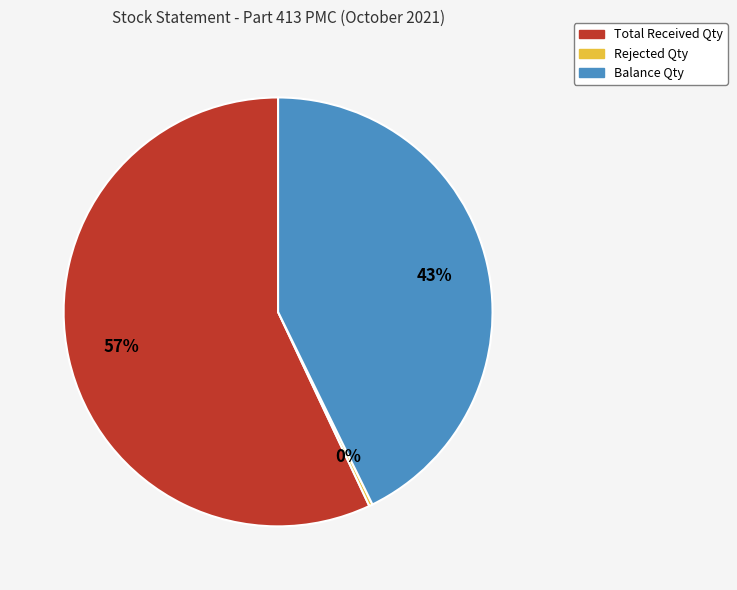

True or false: Balance Qty accounts for 43% of the total.

True